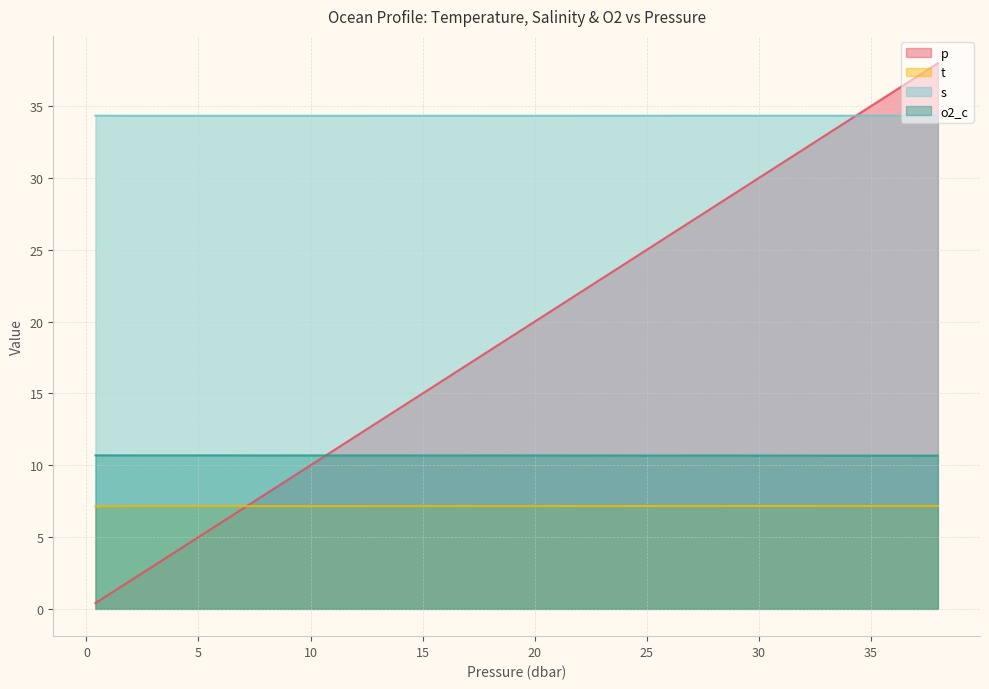

Which series ends up on top after the final intersection of o2_c and p?

p